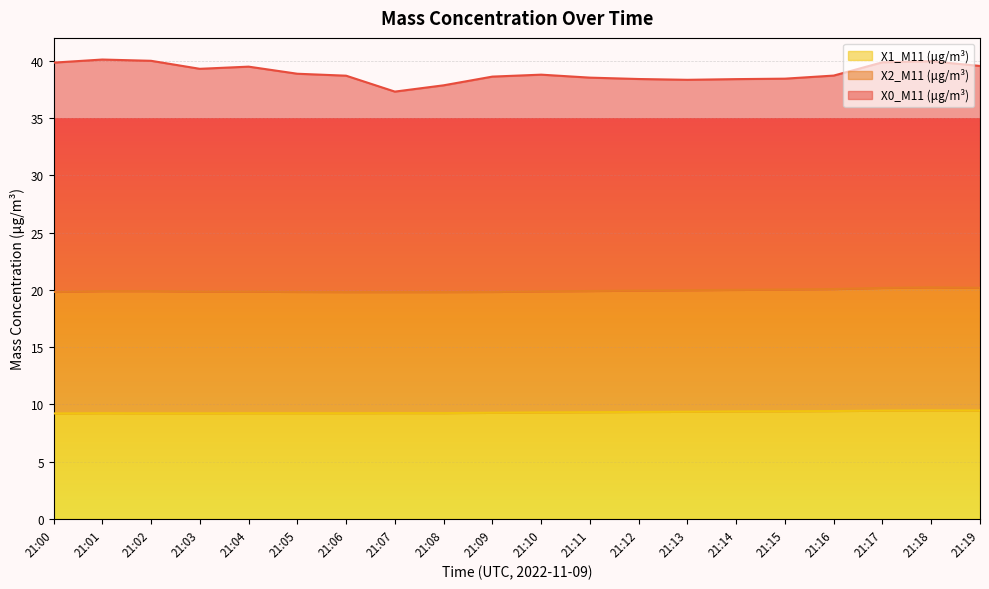

The value of X0_M11 (μg/m³) at 21:15 is 18.8. True or false?

False